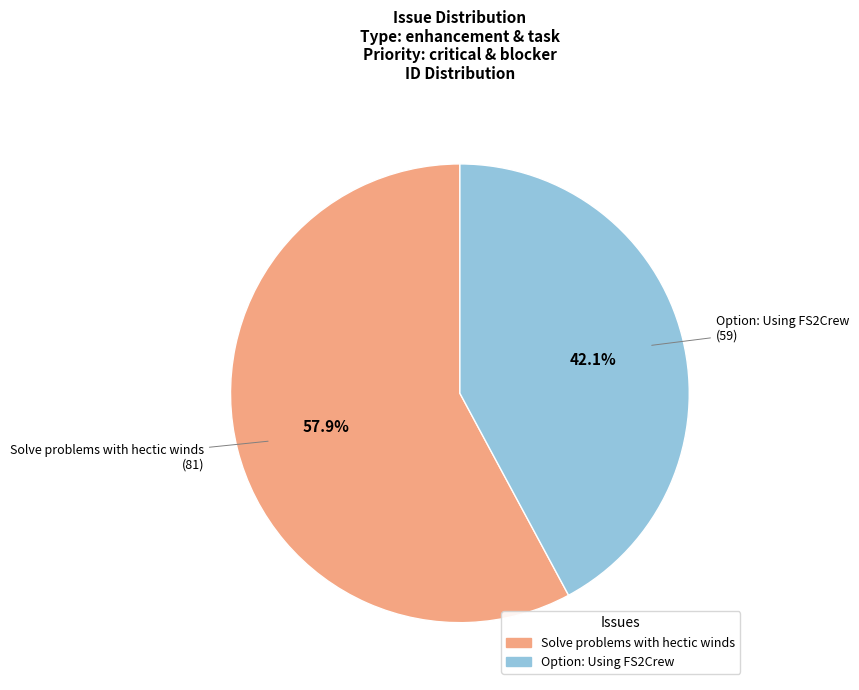

True or false: Option: Using FS2Crew accounts for 42% of the total.

True